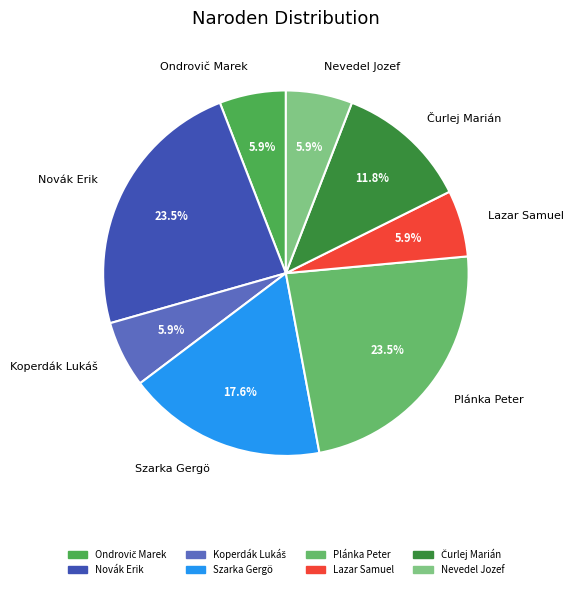

How much of the chart is everything except Novák Erik?

76.5%